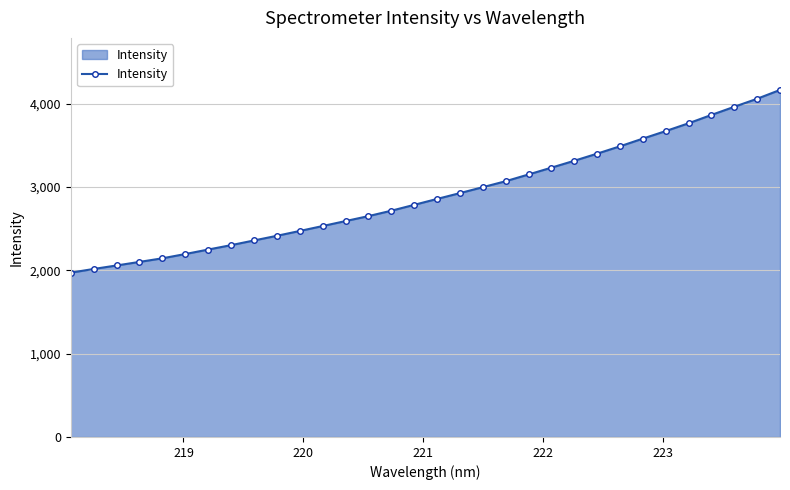

What is the maximum value shown in the chart?

4166.7